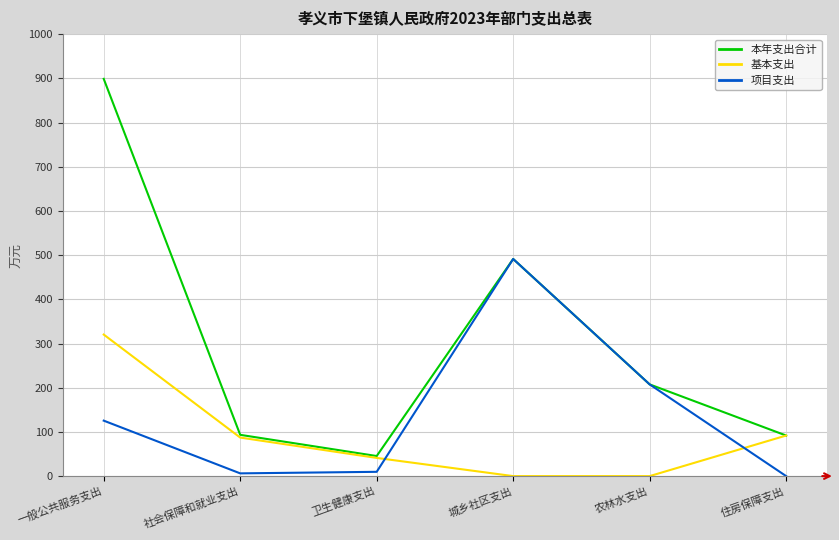

At which category is the sum across all series the highest?

一般公共服务支出